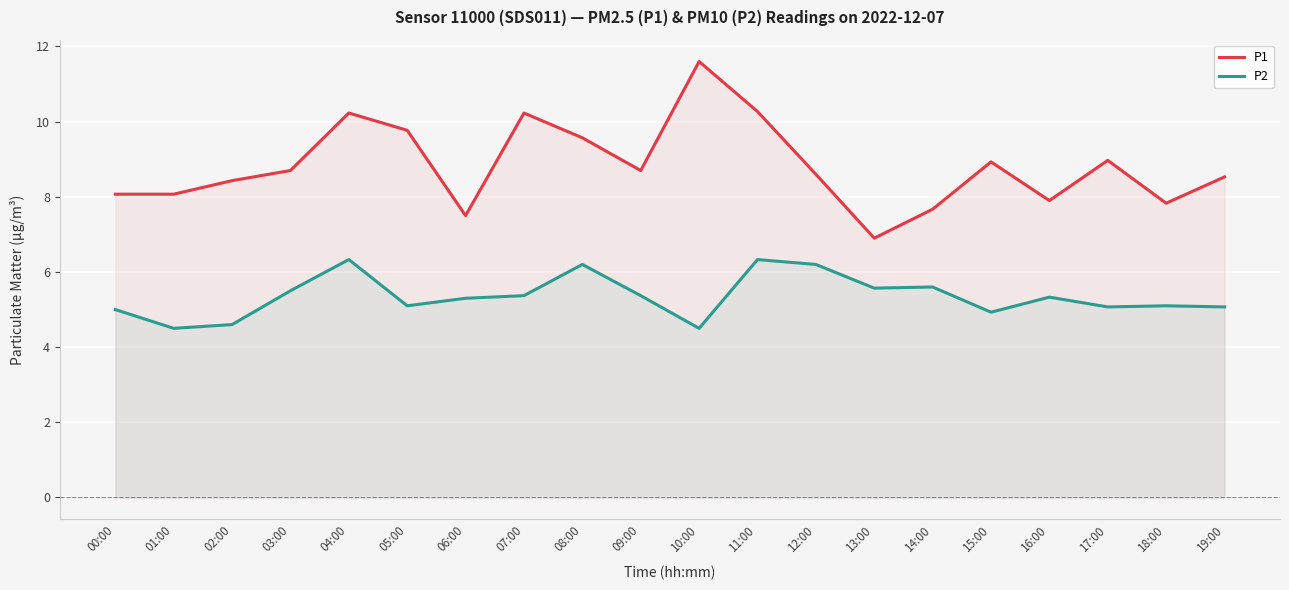

At which label does P2 first exceed 5?

03:00